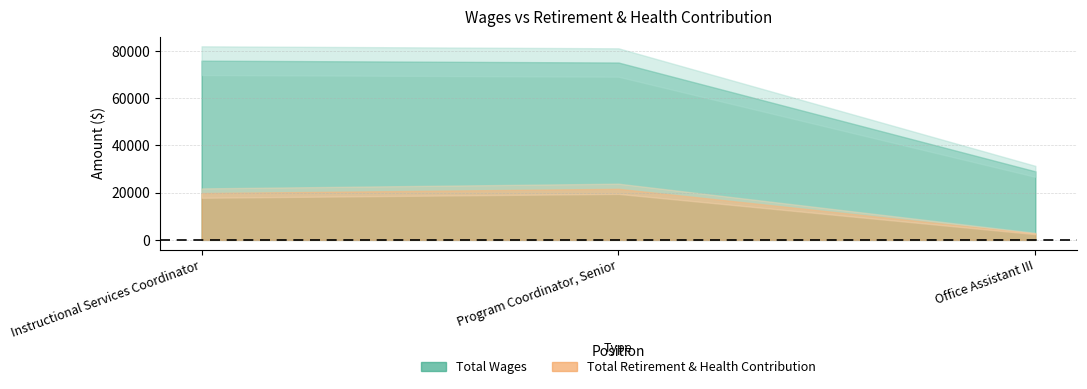

Where does the Total Wages series first go above 75038?

Instructional Services Coordinator